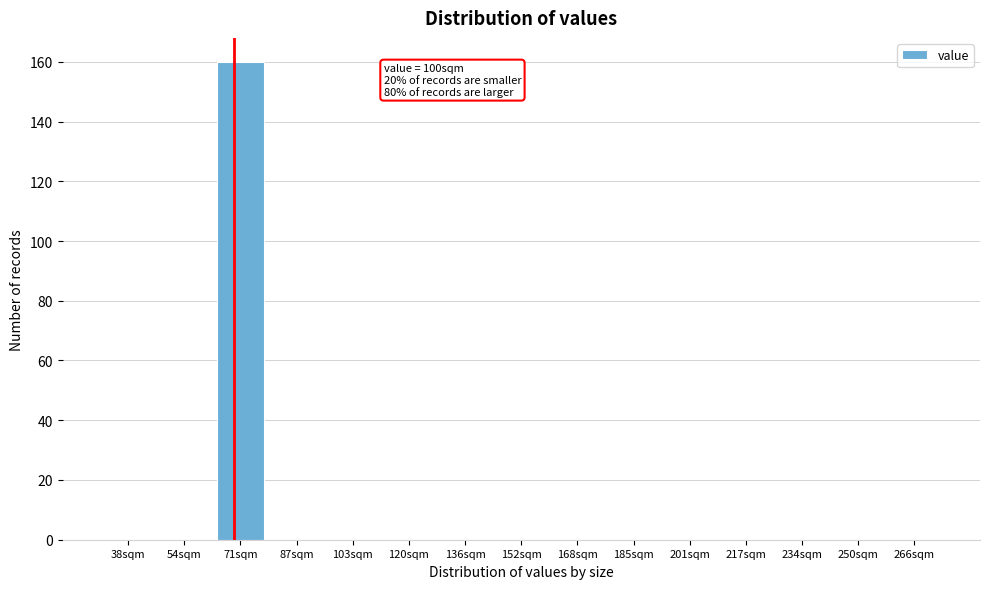

Reading left to right, extract all data points from this chart.

38sqm=0	54sqm=0	71sqm=160	87sqm=0	103sqm=0	120sqm=0	136sqm=0	152sqm=0	168sqm=0	185sqm=0	201sqm=0	217sqm=0	234sqm=0	250sqm=0	266sqm=0